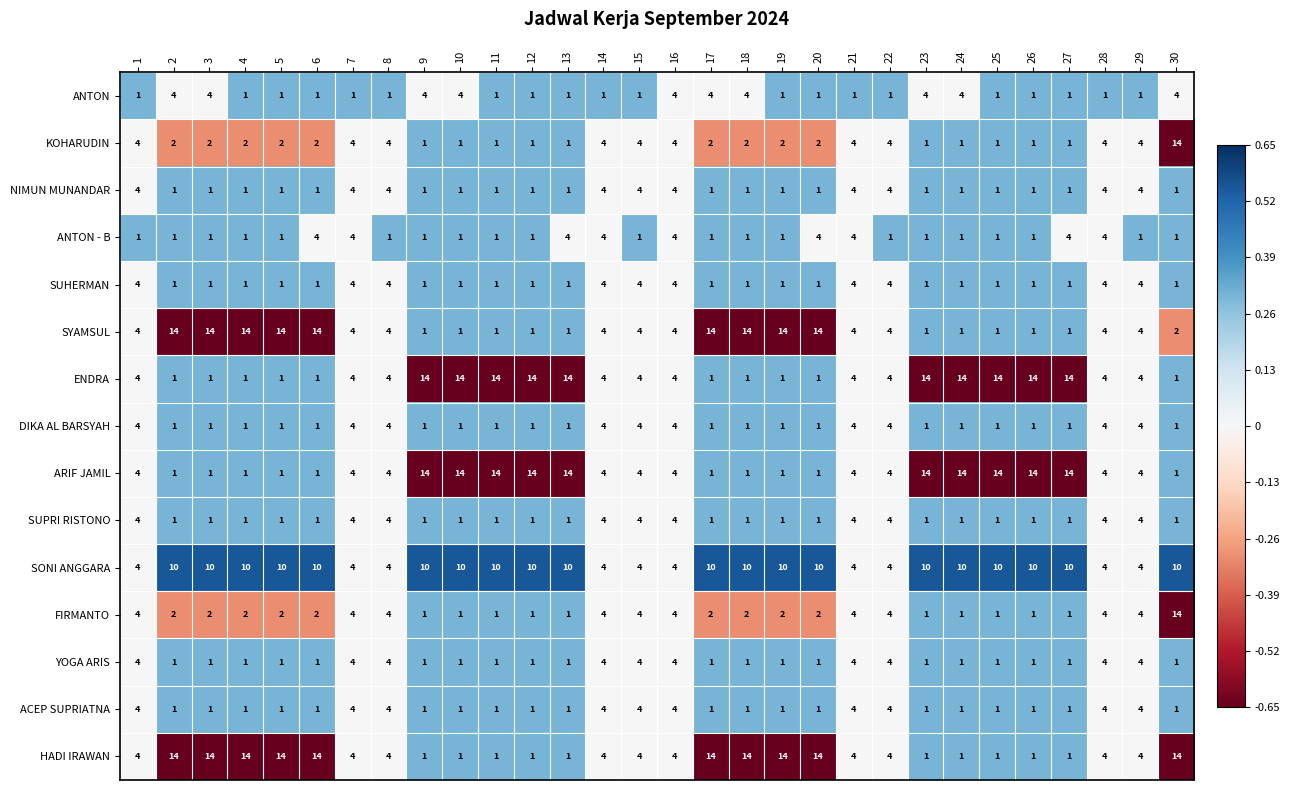

At how many categories does at least one series exceed 2?

30